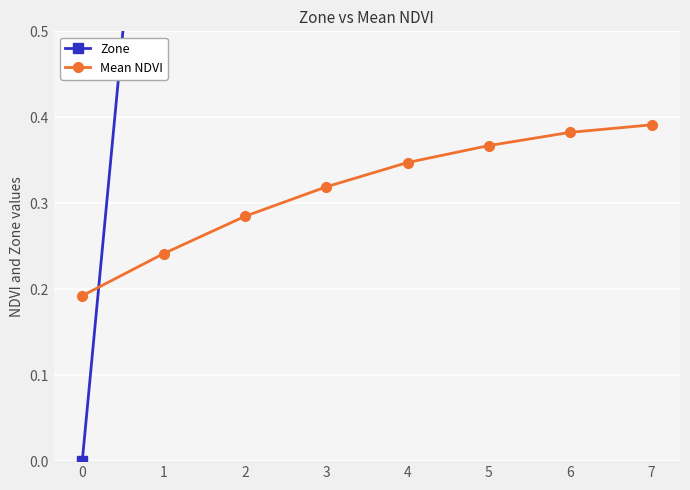

Reading left to right, extract all data points from this chart.

Zone: 0=0.0	1=1.0	2=2.0	3=3.0	4=4.0	5=5.0	6=6.0	7=7.0
Mean NDVI: 0=0.2	1=0.2	2=0.3	3=0.3	4=0.3	5=0.4	6=0.4	7=0.4